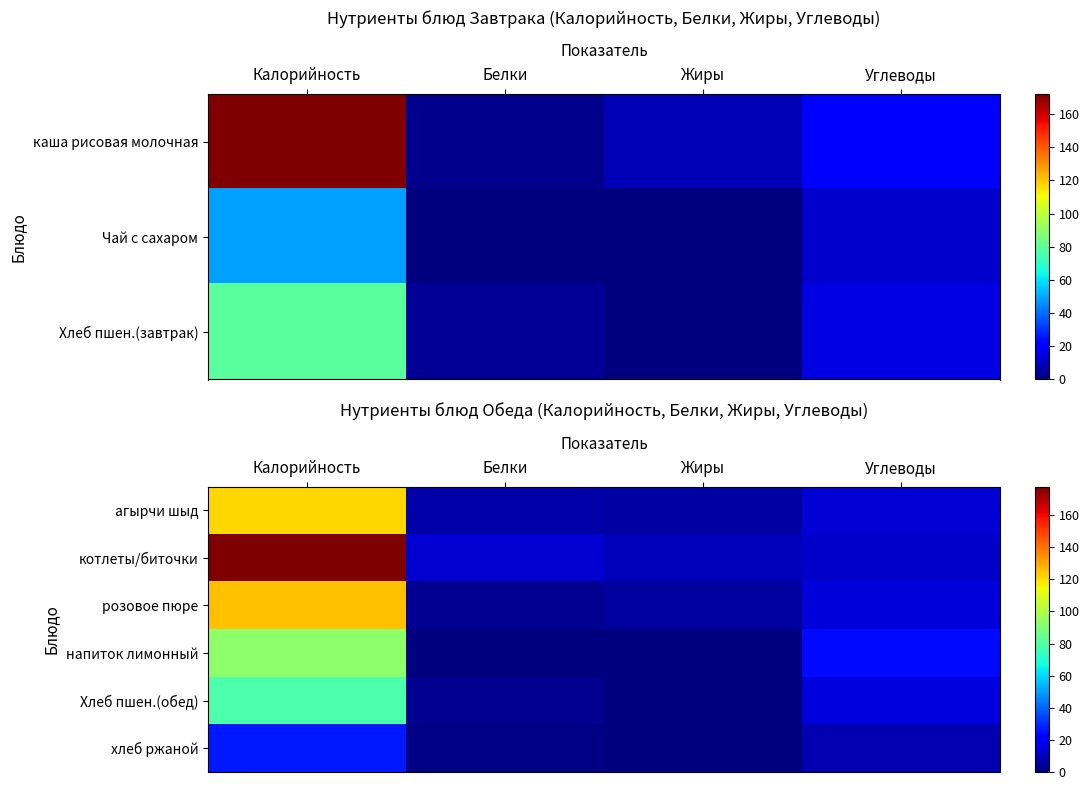

At which category does the chart reach its peak across all series?

Калорийность